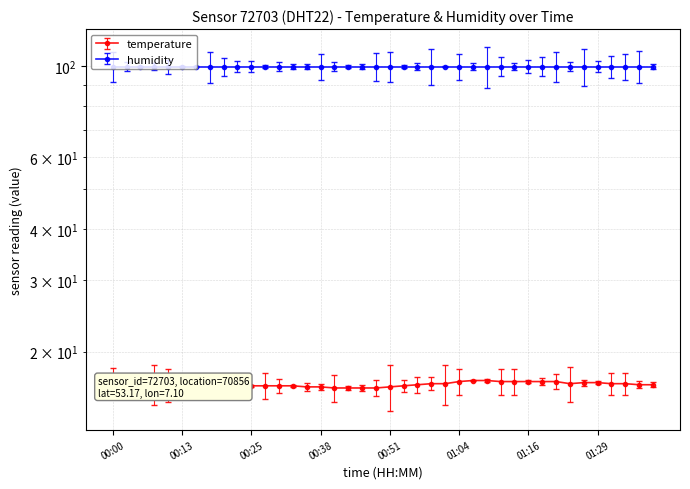

Which category has the highest value across all series?

01:06